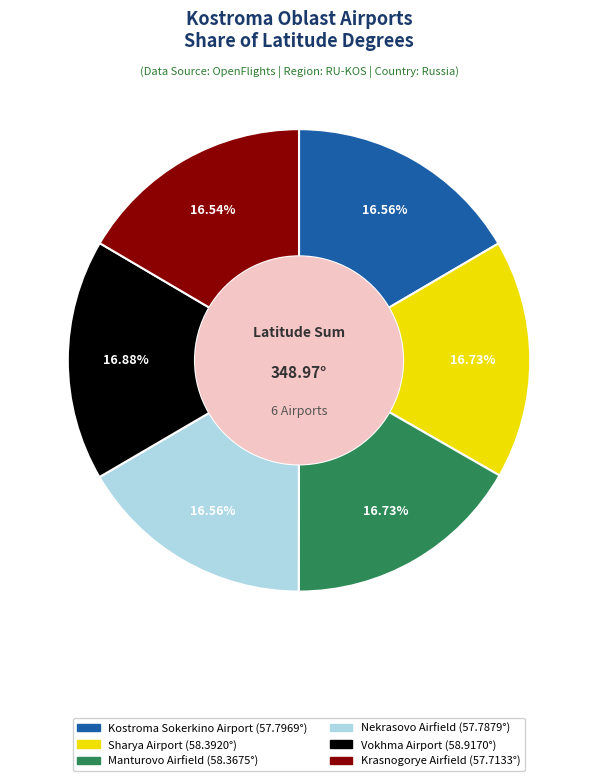

Do Kostroma Sokerkino Airport and Nekrasovo Airfield together represent more than half of the pie?

No